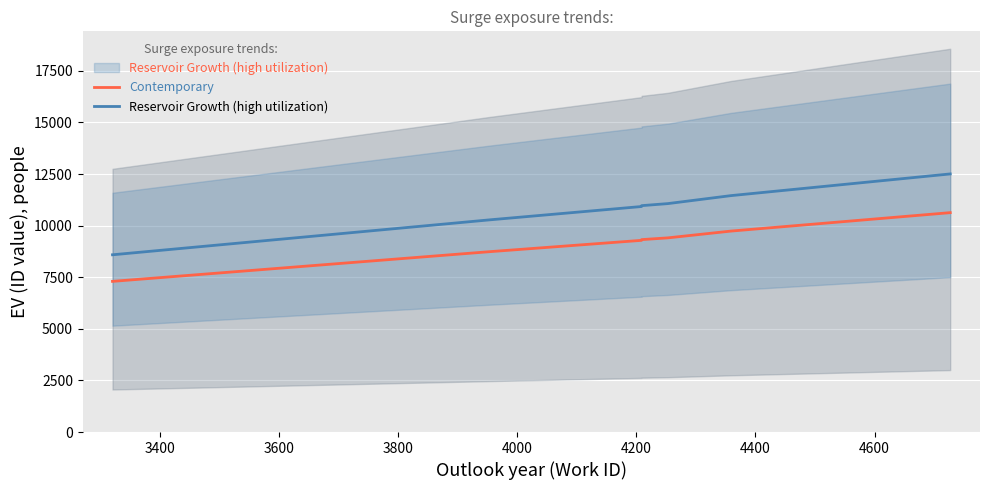

Between 3800 and 3200, which is larger?

3800